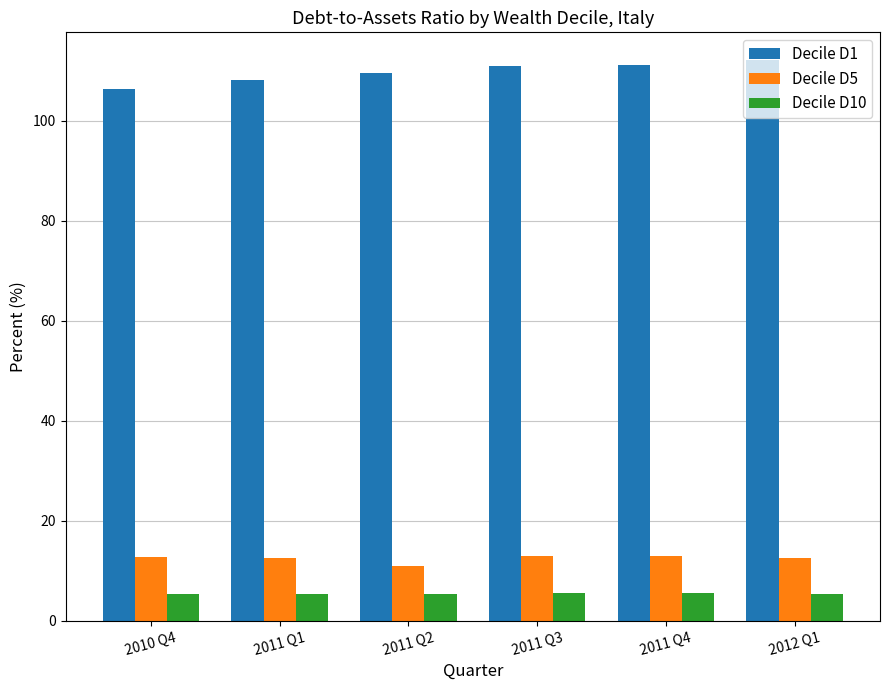

Rank the series at 2010 Q4 from highest to lowest value.

Decile D1, Decile D5, Decile D10